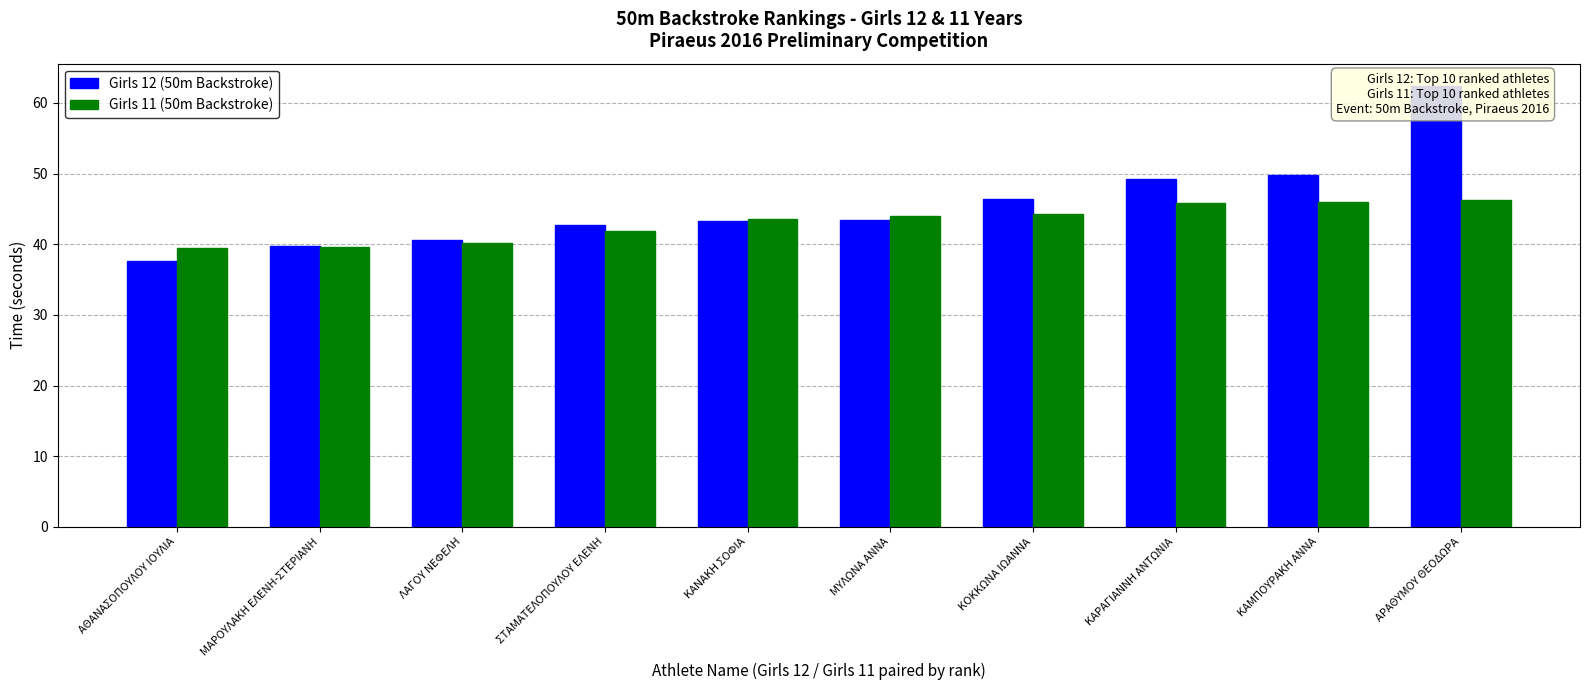

How many values in the Girls 11 (50m Backstroke) series are below 43?

4